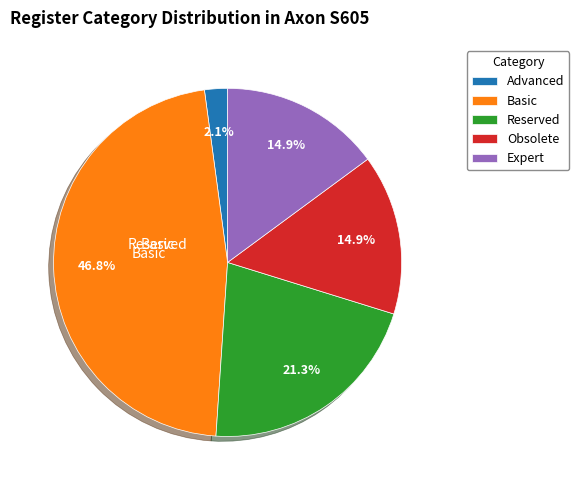

How many segments does this pie chart have?

5